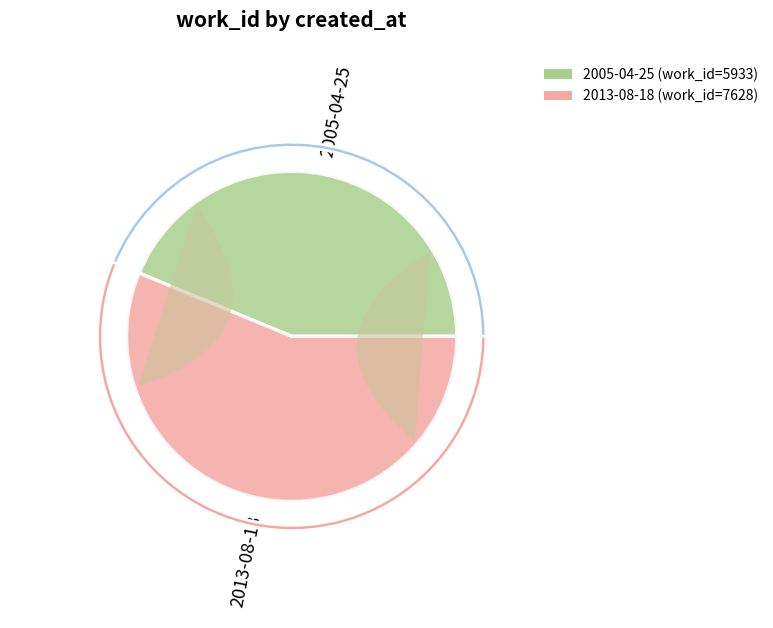

What is the change in value from 2005-04-25 to 2013-08-18?

+1695